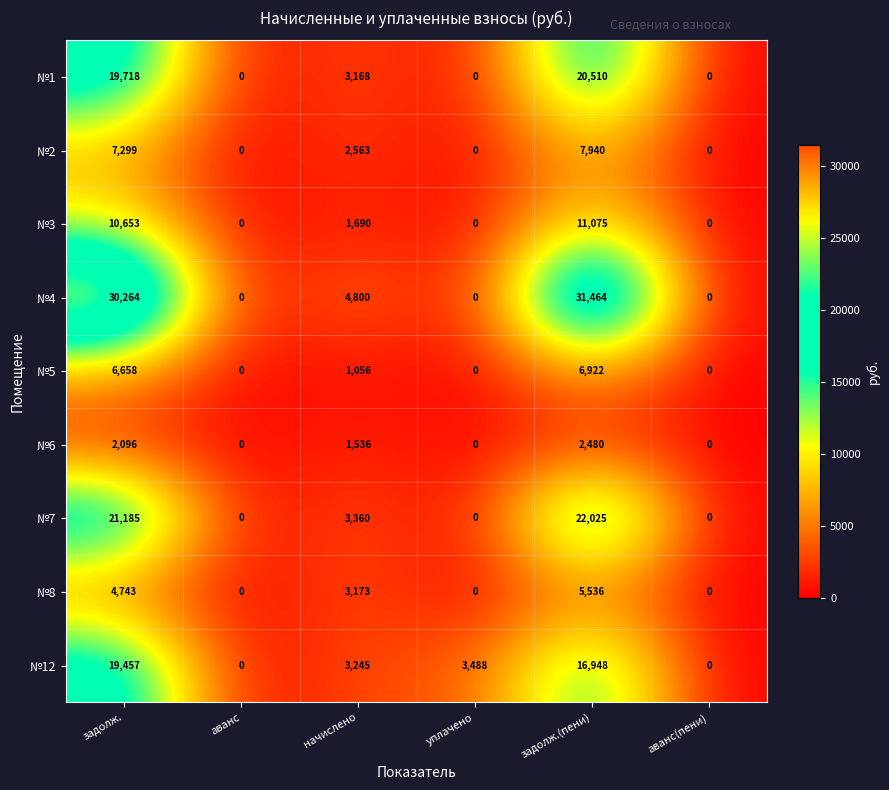

Read the №6 value at задолж.(пени), to the nearest 10.

2480